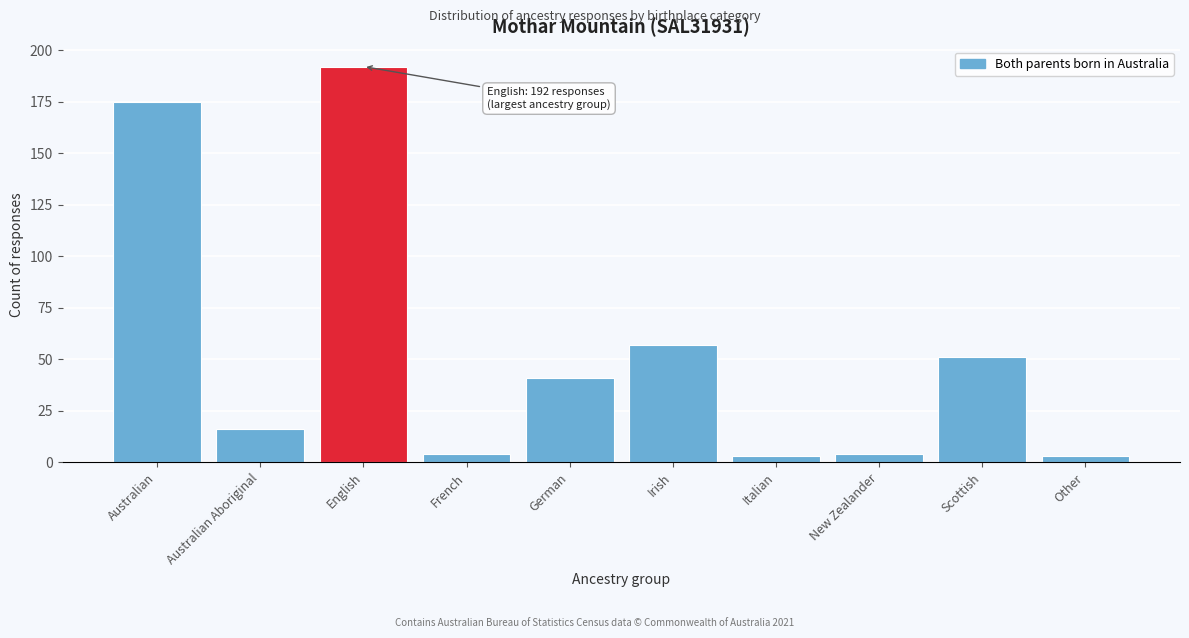

Reading left to right, transcribe all the data shown in this chart.

Australian=175	Australian Aboriginal=16	English=192	French=4	German=41	Irish=57	Italian=3	New Zealander=4	Scottish=51	Other=3